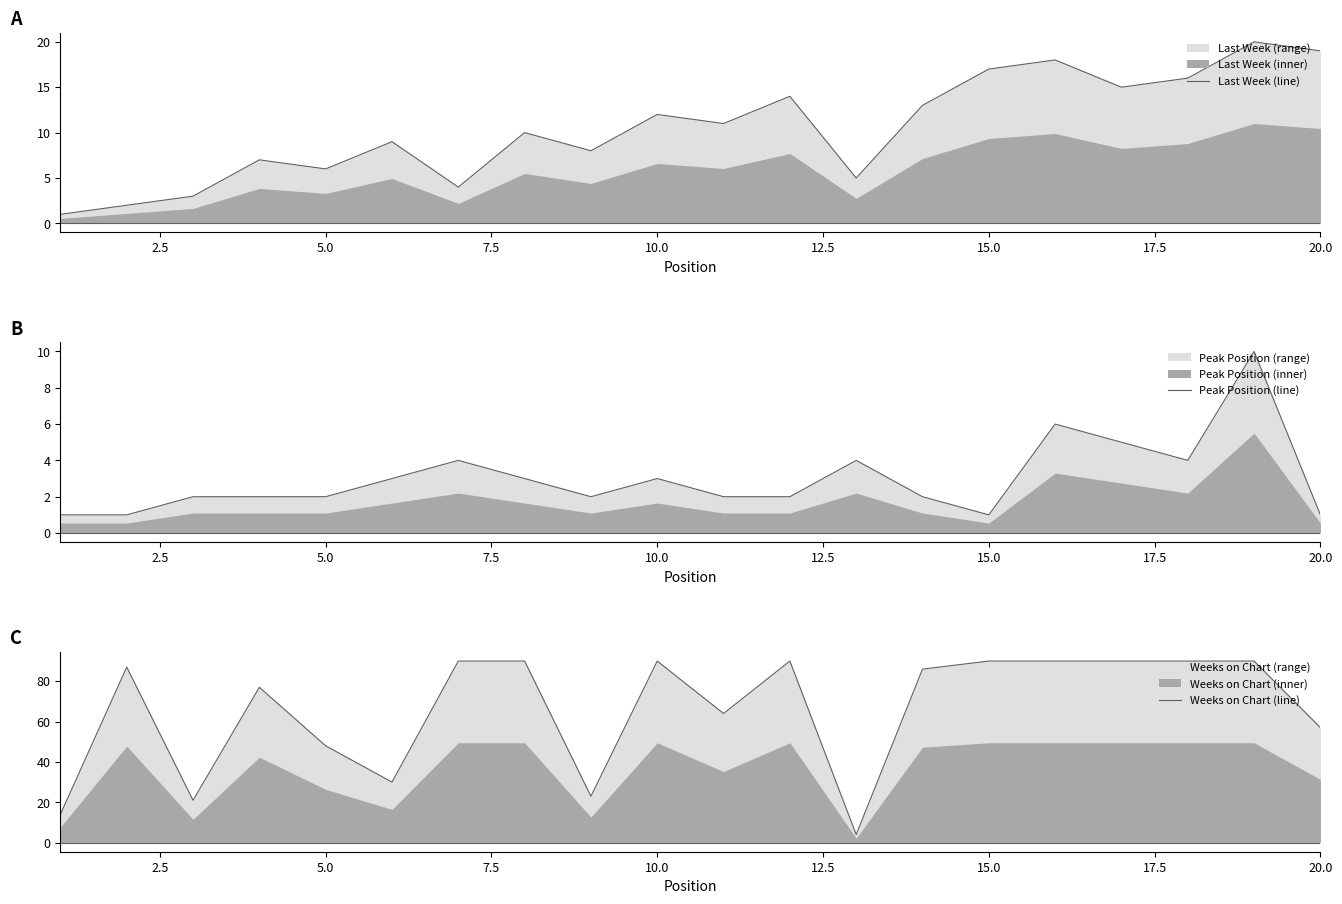

What is the difference between the second highest and minimum values in the Peak Position (line) series?

5